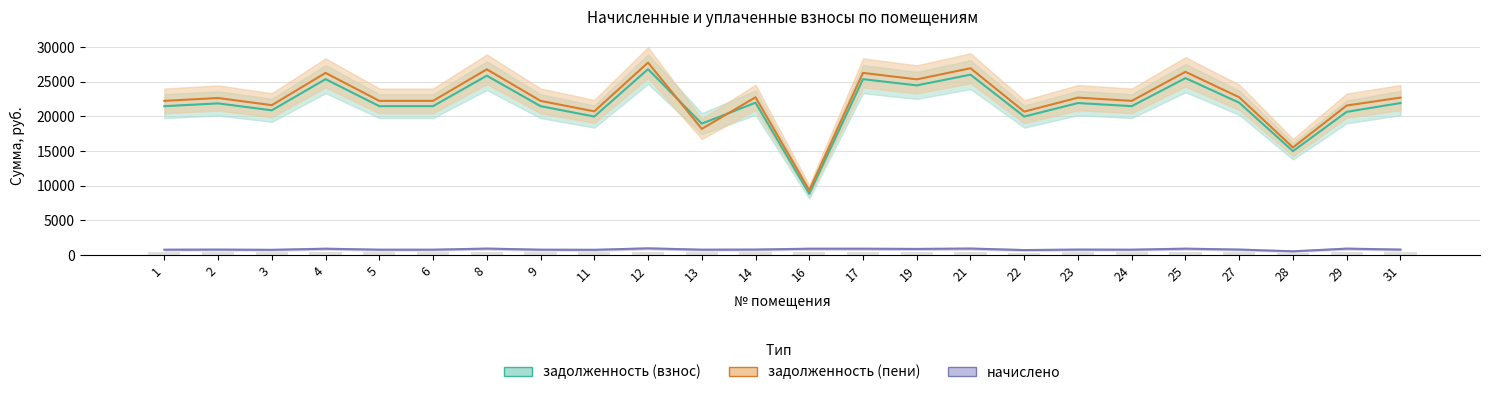

At which label is задолженность (пени) closest to 18544?

13